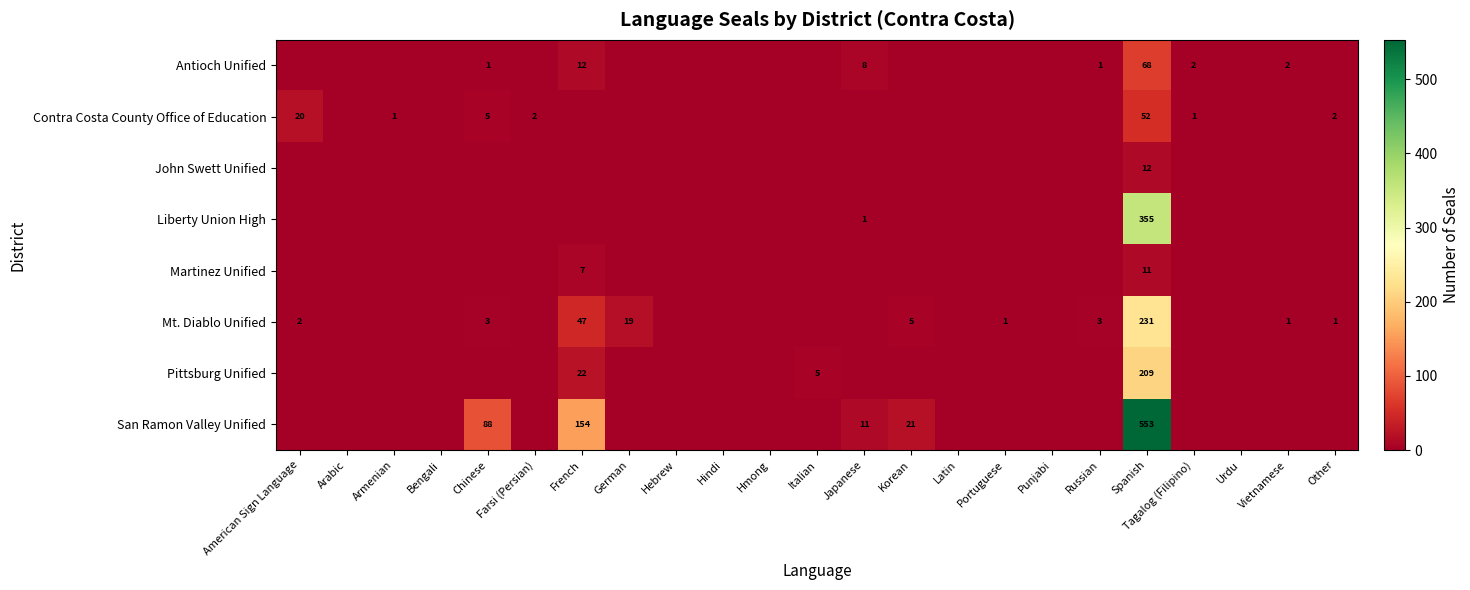

Is the value of John Swett Unified at Tagalog (Filipino) greater than the value of Pittsburg Unified at Hmong?

No